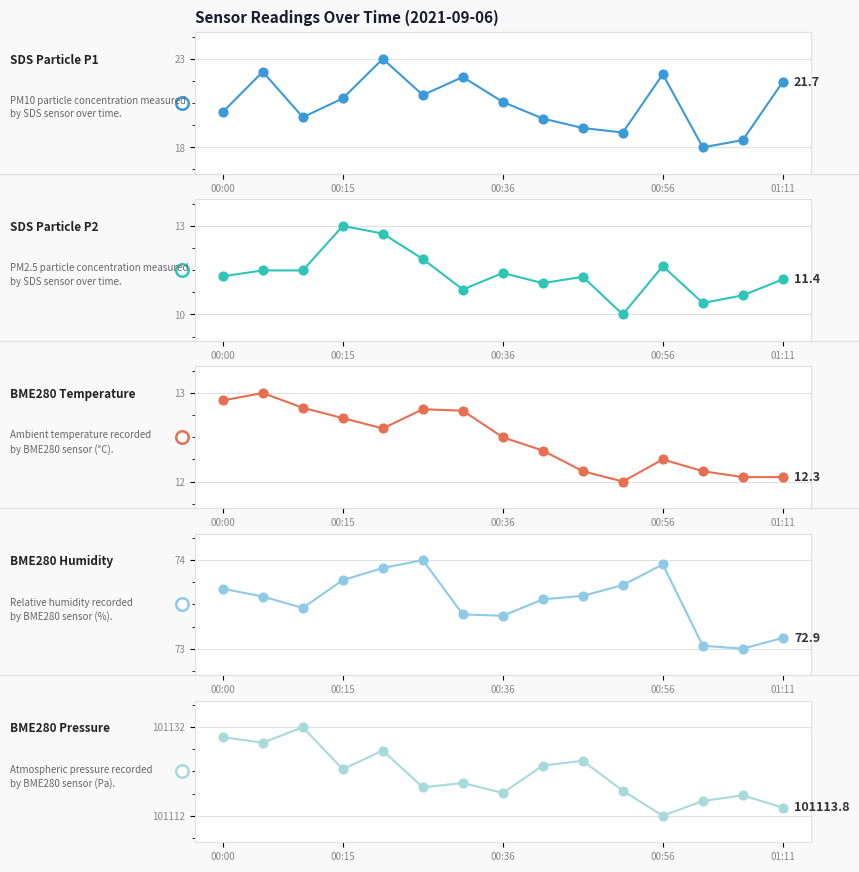

Which series has the largest total across all categories?

BME280_pressure